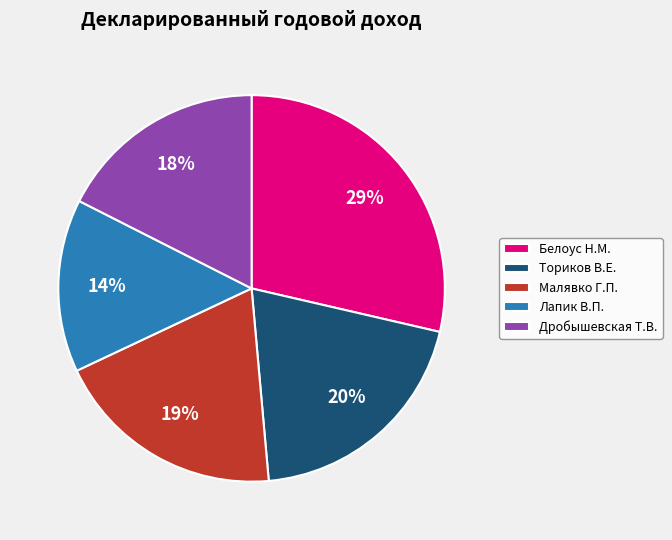

Is there any slice that represents more than half of the pie?

No